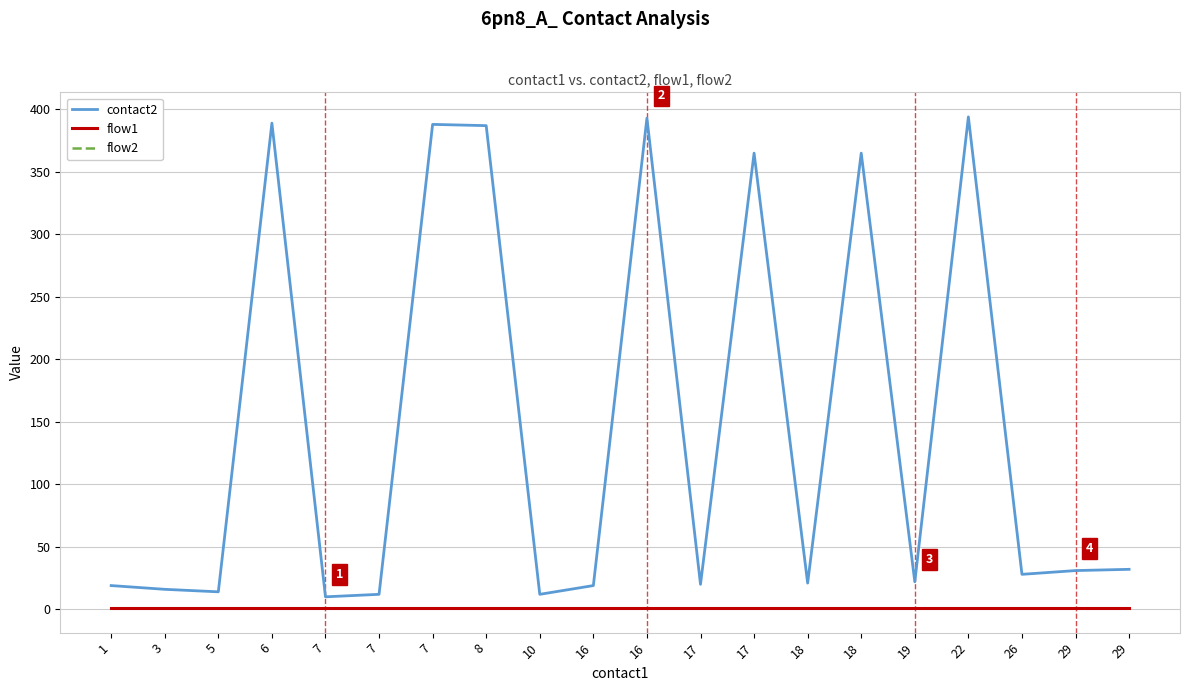

Does the chart display data point markers on the line(s)?

No